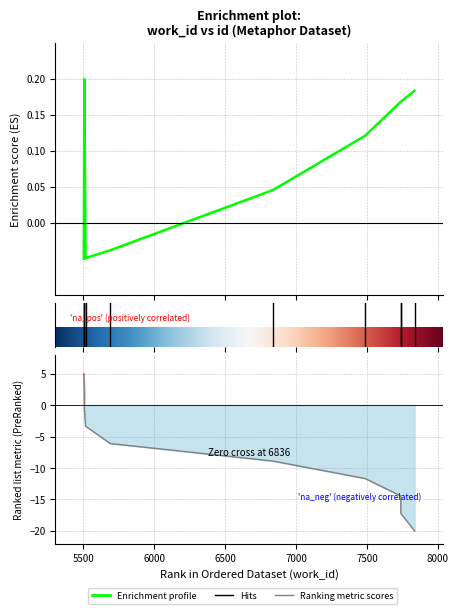

True or false: the data has more than 0 interior local peaks.

True